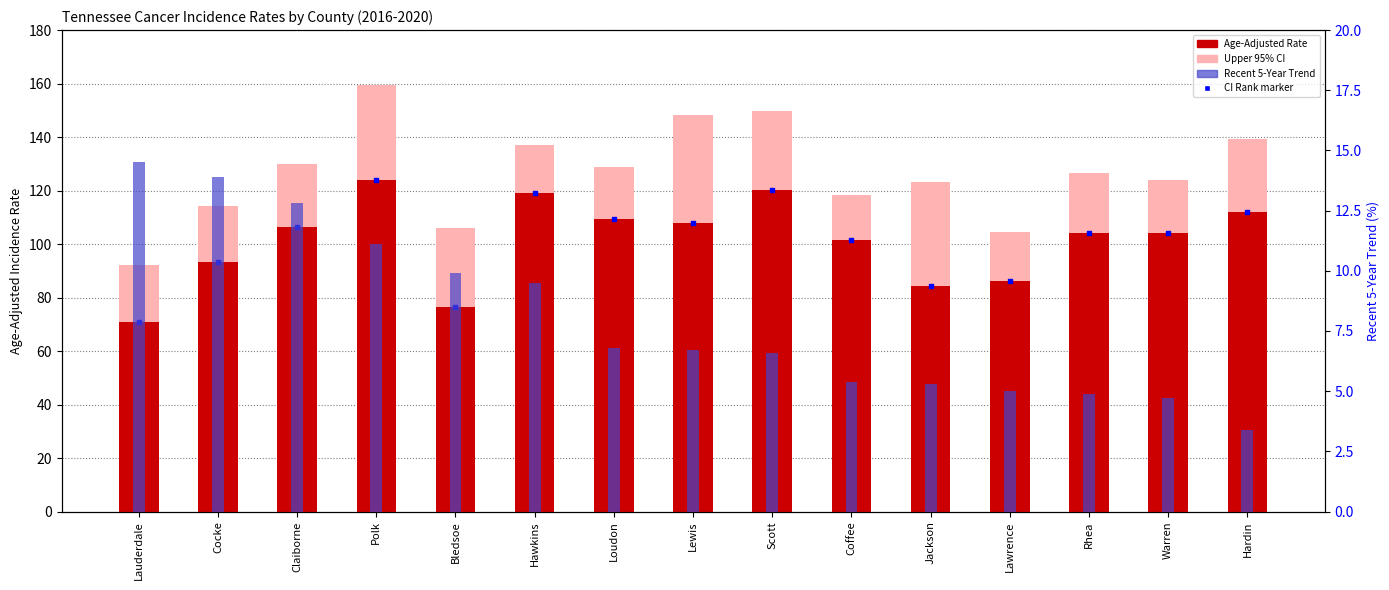

Is the value of Recent 5-Year Trend at Hawkins greater than the value of CI Rank marker at Cocke?

No